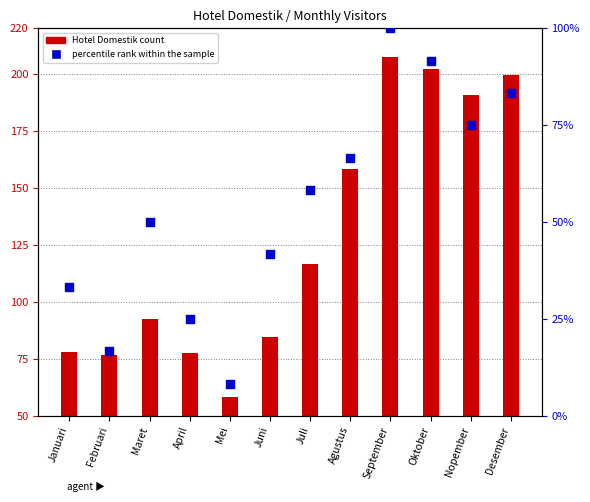

At how many categories does at least one series exceed 166?

4